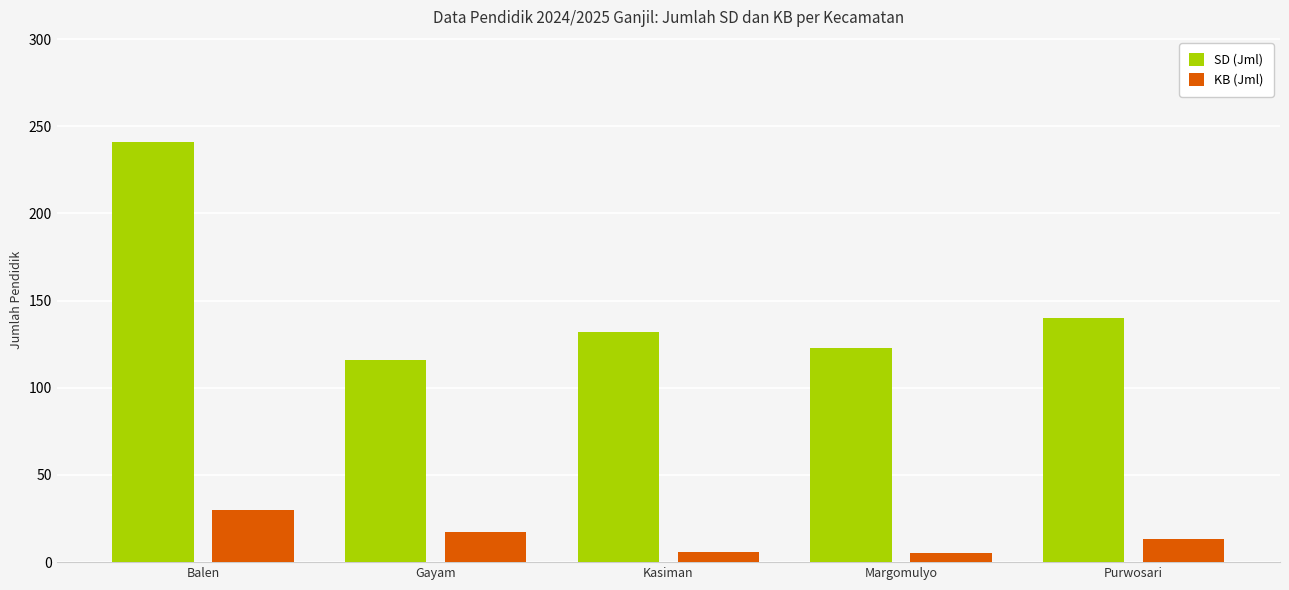

At which category is the sum across all series the highest?

Balen